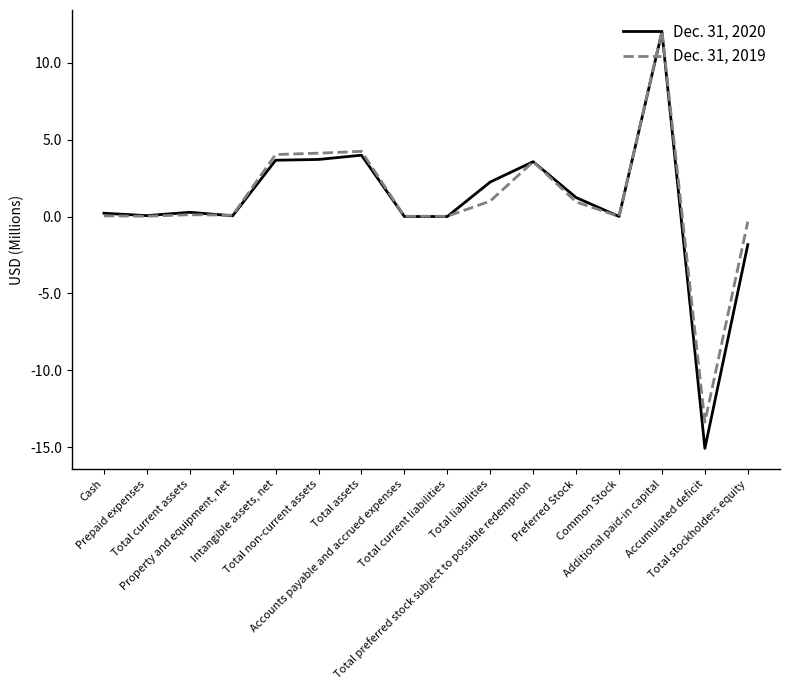

Rank the series by their average value, from lowest to highest.

Dec. 31, 2020, Dec. 31, 2019